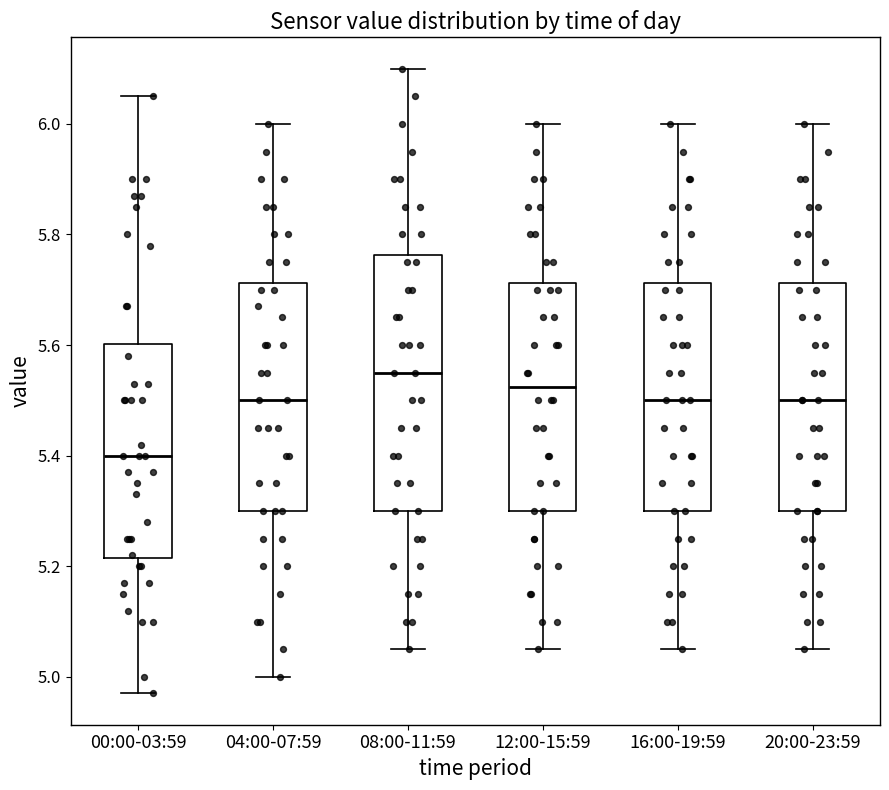

Reading left to right, transcribe this box plot: for each box, give where its median line is, the range the box spans, and where its two whiskers end, as read against the y-axis. The values are not printed on the chart, so give them approximately, as read against the axis.

00:00-03:59: median 5.40, box 5.22 to 5.60, whiskers 4.98 to 6.06
04:00-07:59: median 5.50, box 5.30 to 5.72, whiskers 5.00 to 6.00
08:00-11:59: median 5.56, box 5.30 to 5.76, whiskers 5.06 to 6.10
12:00-15:59: median 5.52, box 5.30 to 5.72, whiskers 5.06 to 6.00
16:00-19:59: median 5.50, box 5.30 to 5.72, whiskers 5.06 to 6.00
20:00-23:59: median 5.50, box 5.30 to 5.72, whiskers 5.06 to 6.00